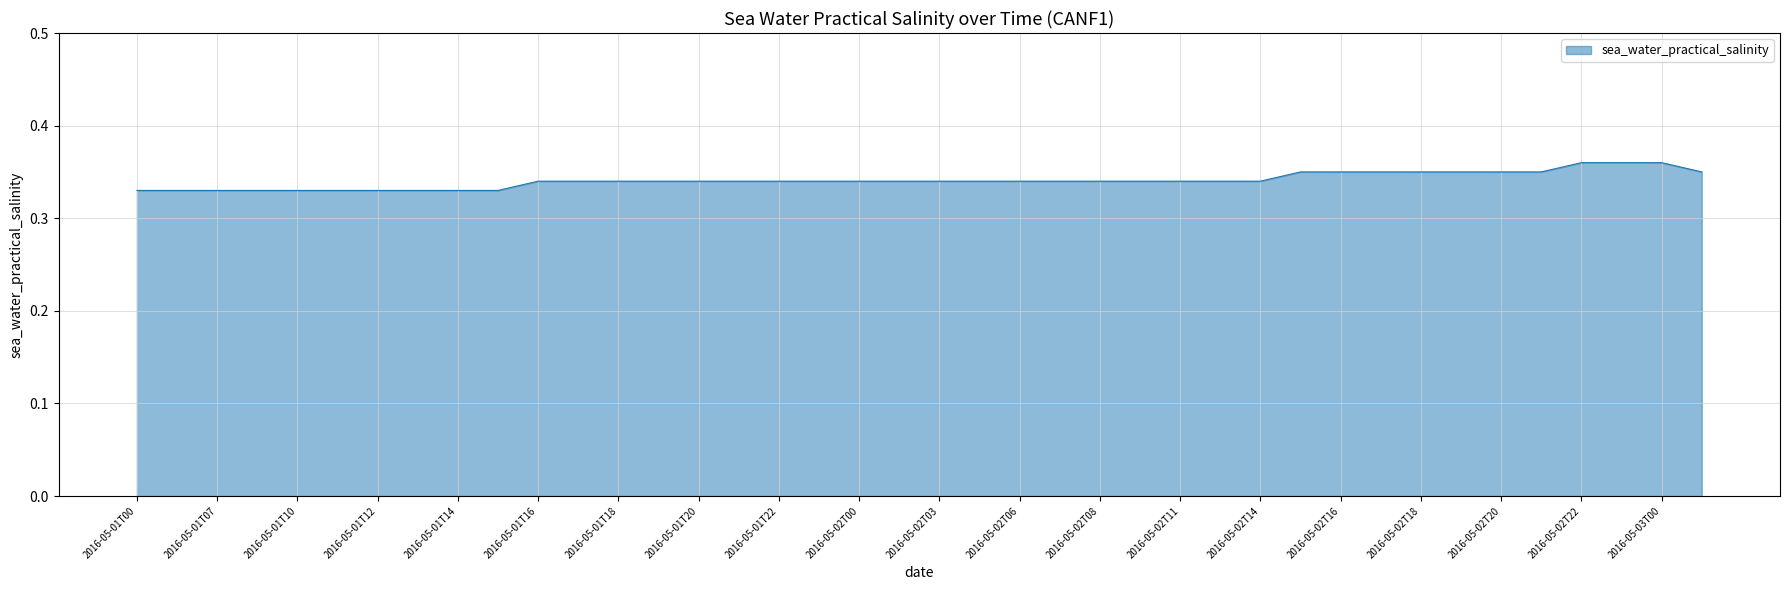

Count the number of data series in this chart.

1